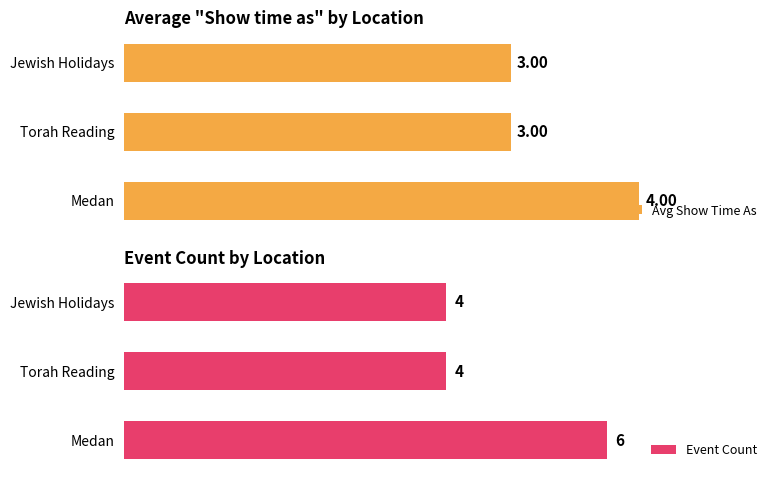

At which label does Event Count reach its peak?

Medan